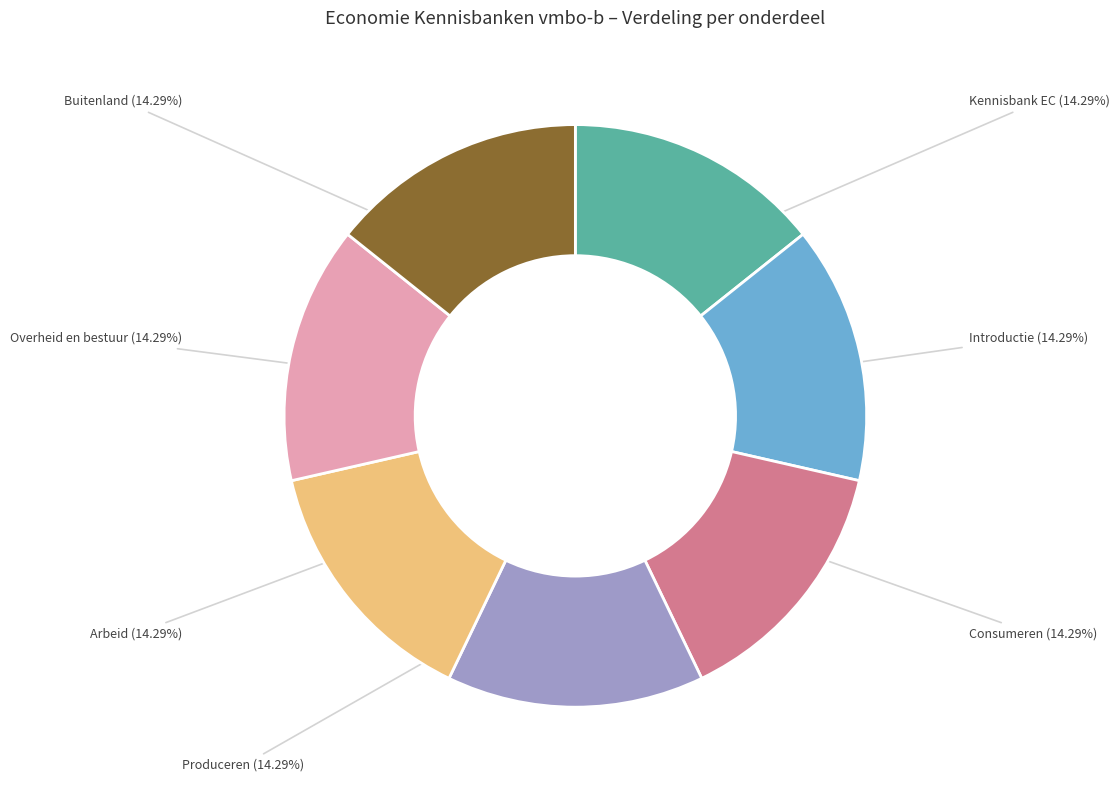

Which category has the smallest portion of the pie?

Kennisbank EC